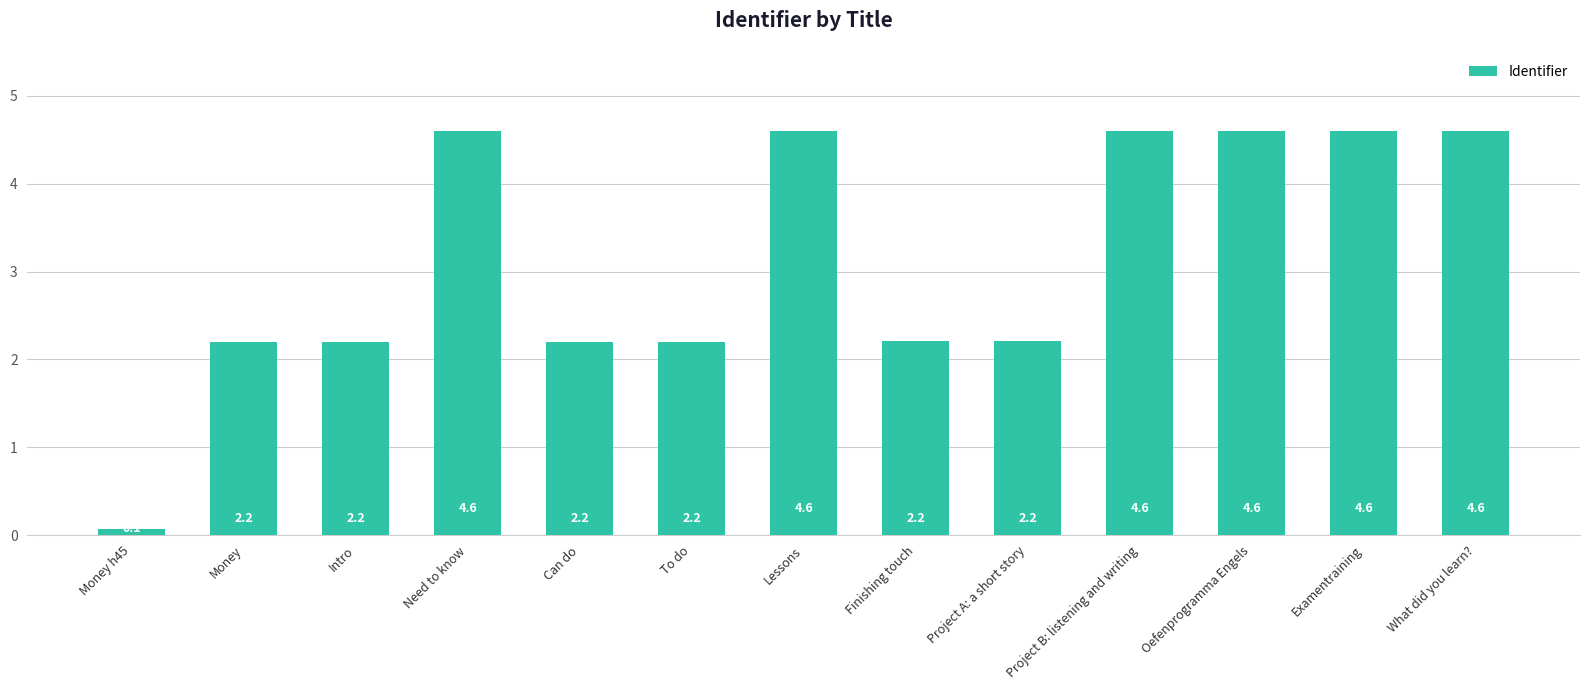

The chart shows a value of 2.2 at Project A: a short story. True or false?

True